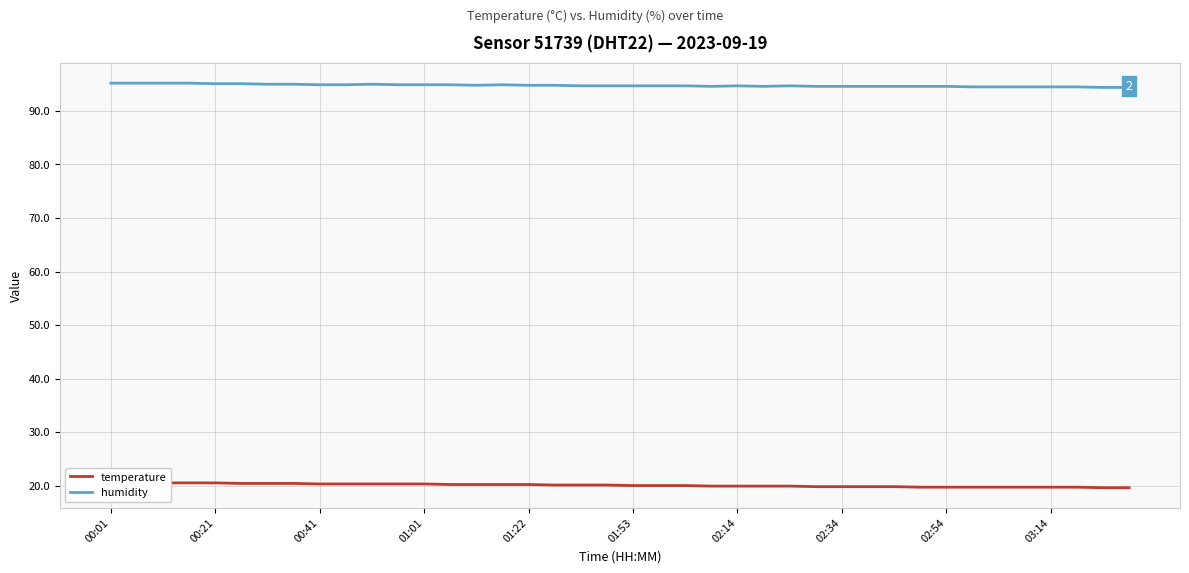

How many data points in temperature are above 20?

20